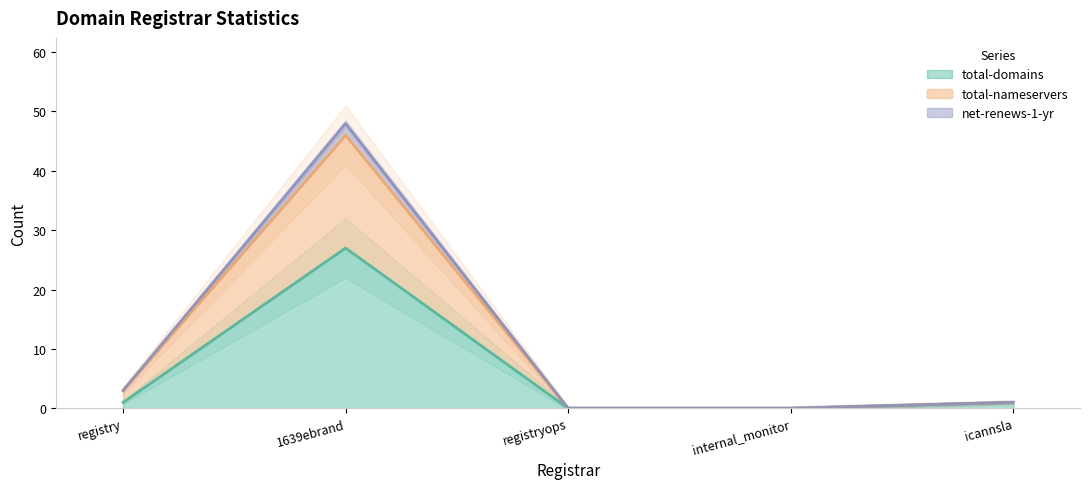

What is the value of the total-nameservers point at the 2nd from the left?

46